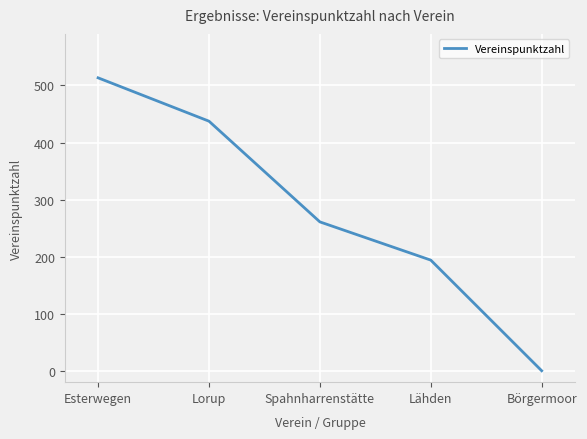

Which label corresponds to the largest value in the chart?

Esterwegen